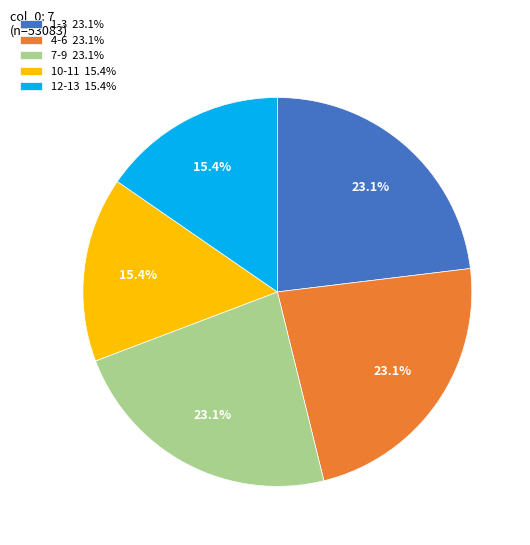

Does 12-13 15.4% account for over 50% of the chart?

No